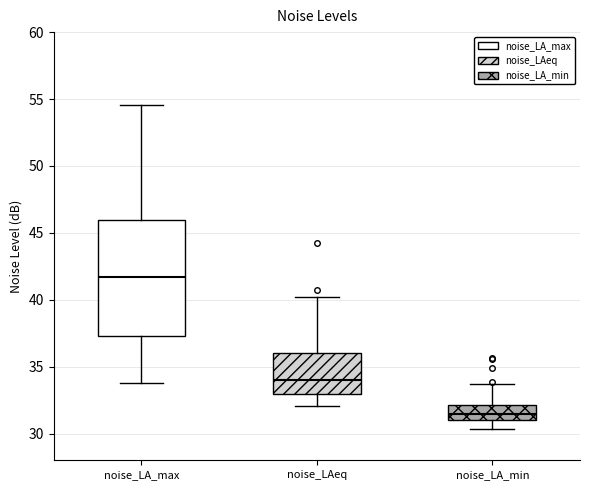

Where is the lower edge of the box for noise_LA_min on the y-axis? The values are not printed on the chart, so give them approximately, as read against the axis.

31.0